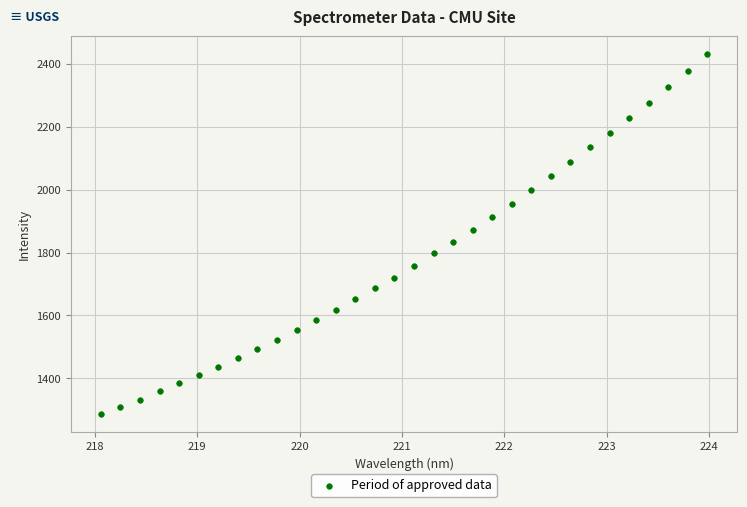

What is the range of Y values (max minus min)?

1143.8